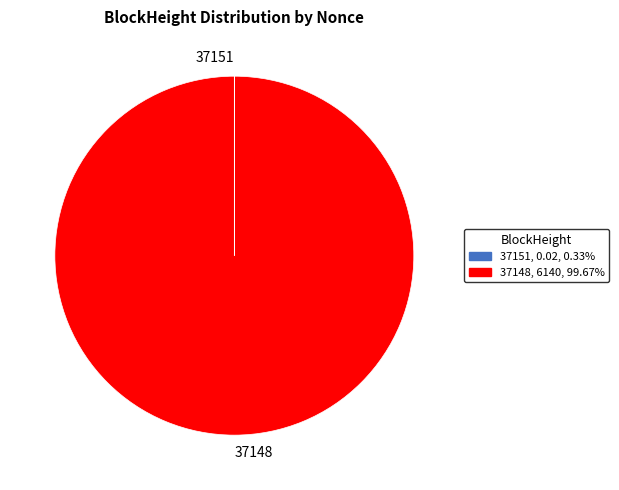

What is the largest slice in the pie chart?

37148